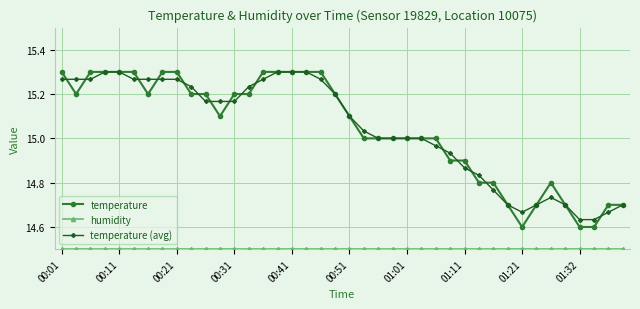

What is the smallest value displayed?

14.5